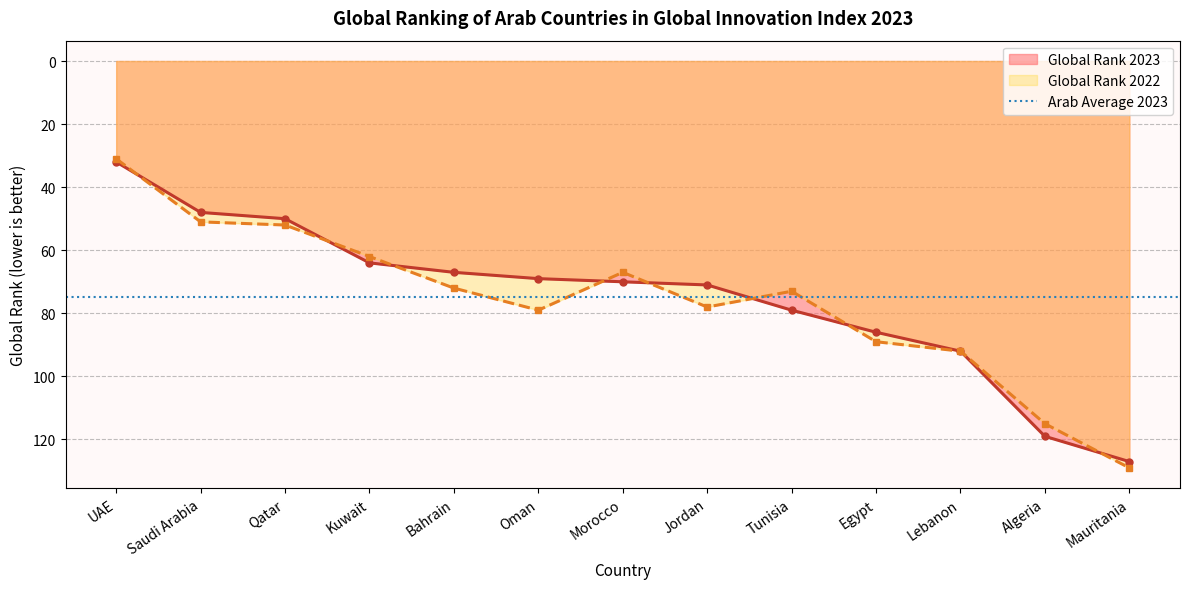

Where does the data first go above 70?

Jordan